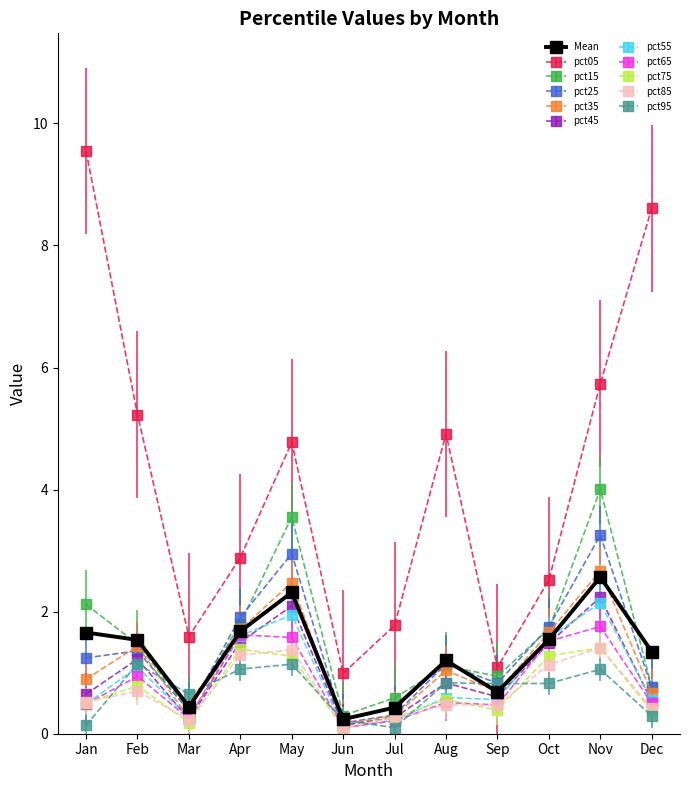

What is the highest value of the pct05 series?

9.5